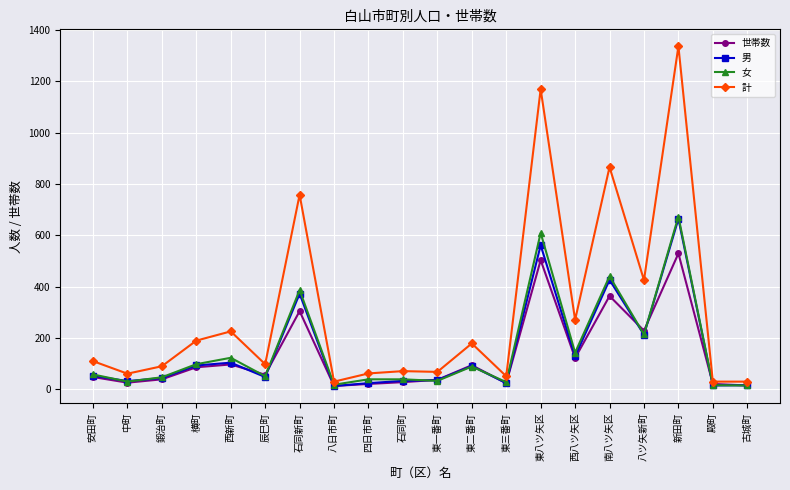

True or false: 男 and 計 cross at least once.

False